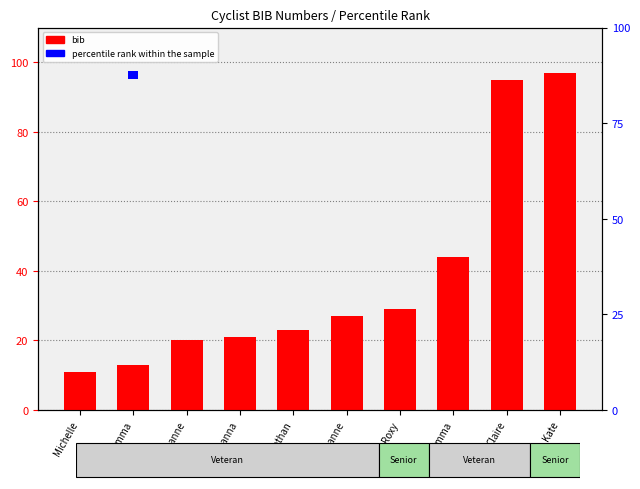

Rank the series at Michelle from highest to lowest value.

bib, percentile rank within the sample